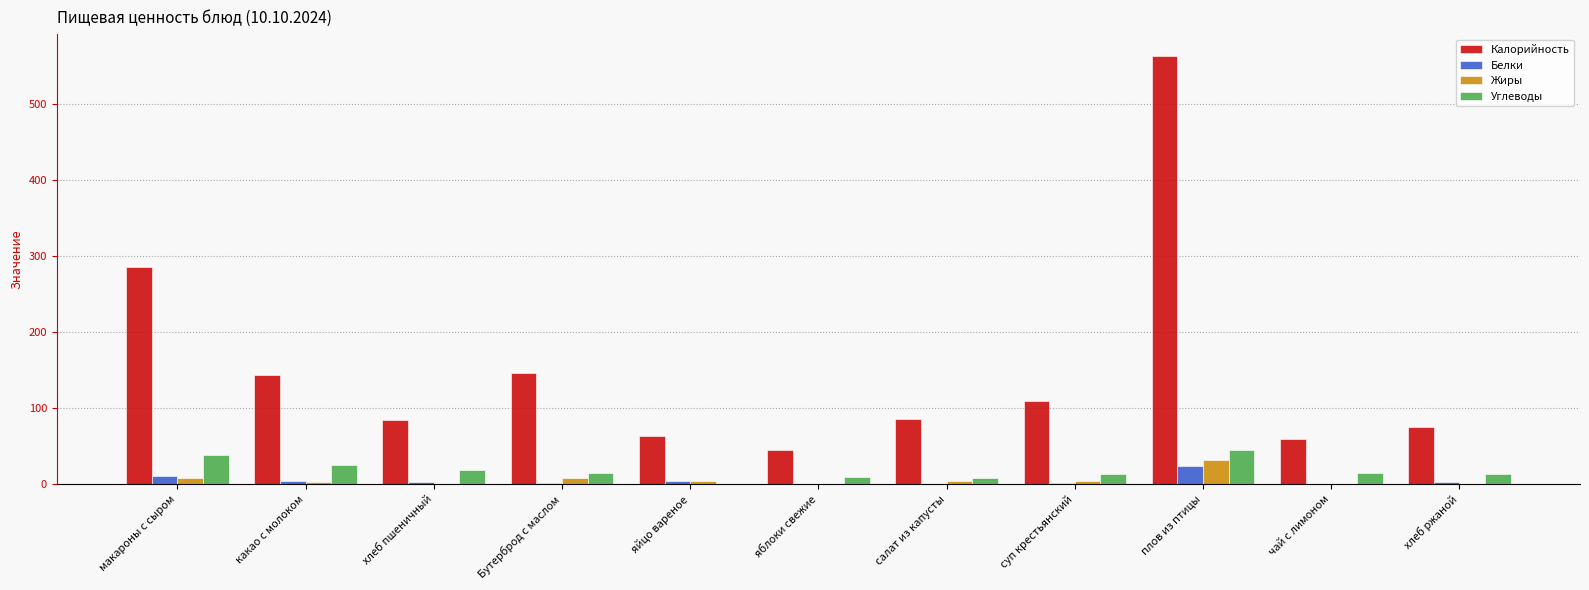

Which category has the highest value across all series?

плов из птицы